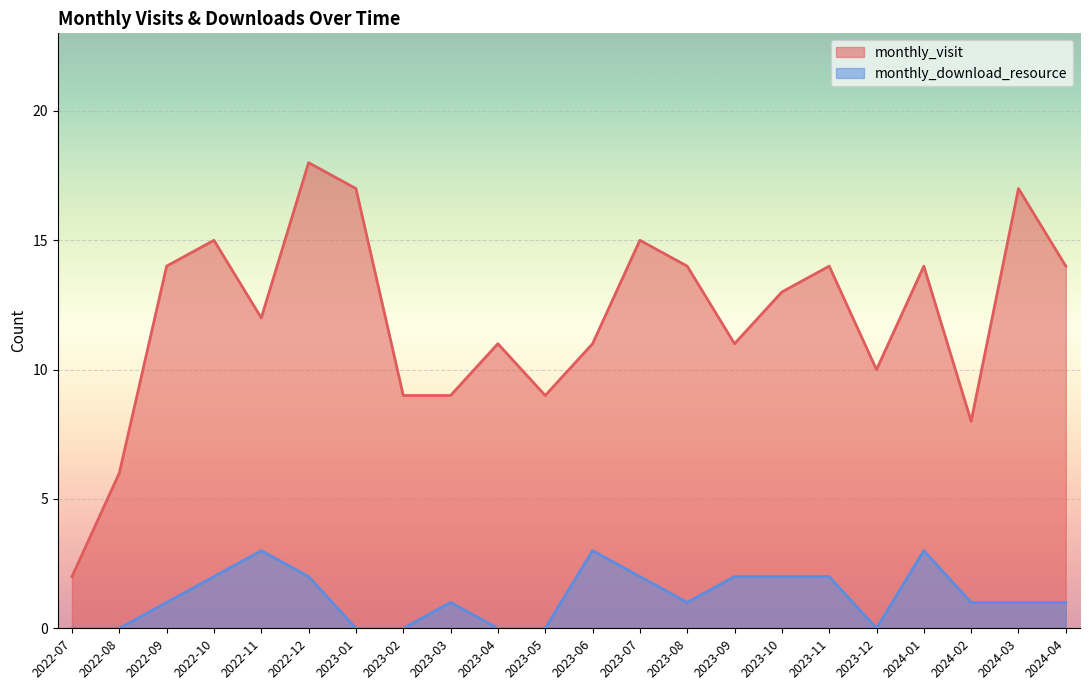

Does the chart display data point markers on the line(s)?

No